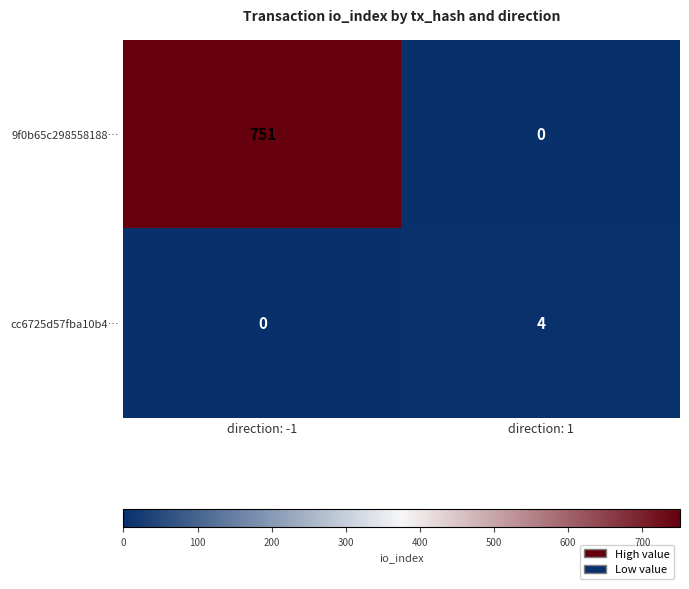

At which category is the sum across all series the highest?

direction: -1